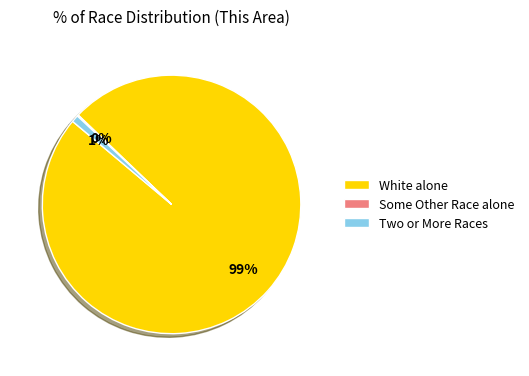

The Two or More Races slice represents 11% of the pie. True or false?

False